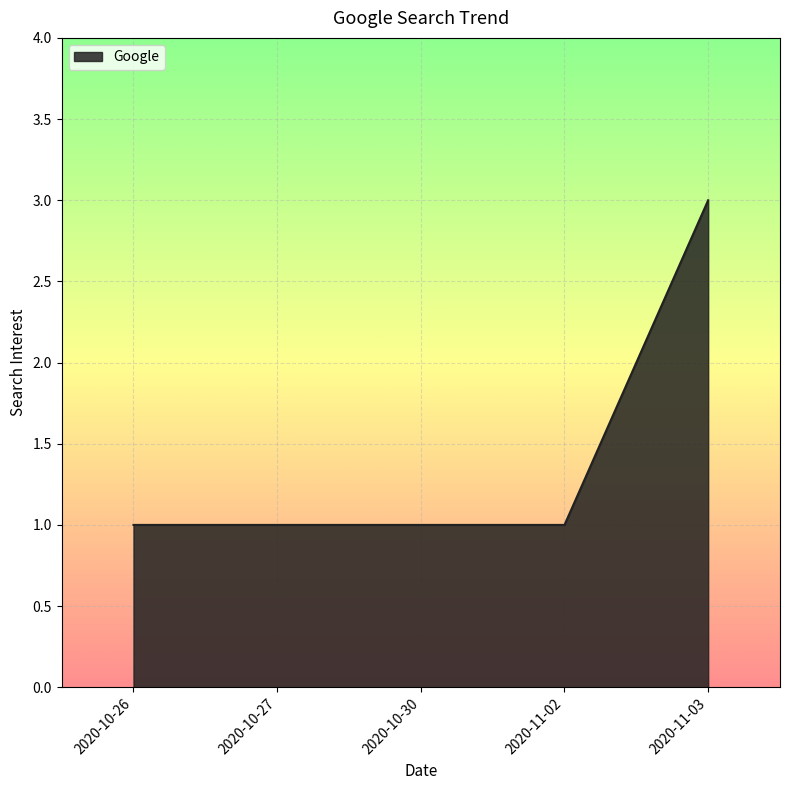

What is the maximum value shown in the chart?

3